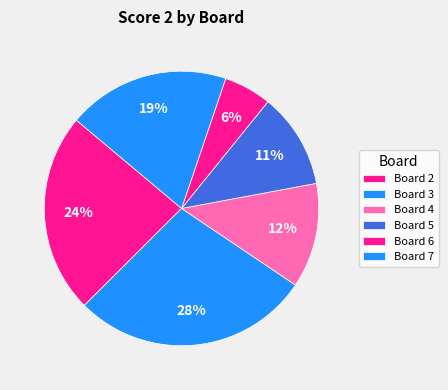

How many segments does this pie chart have?

6